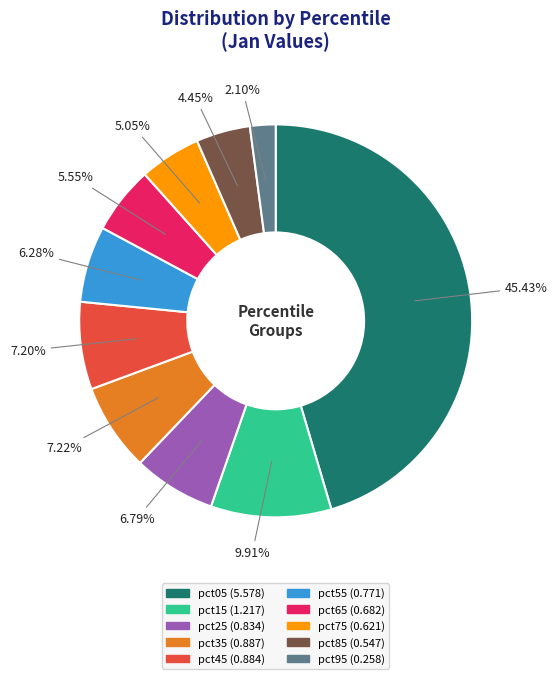

How much of the chart is everything except pct15?

90.1%